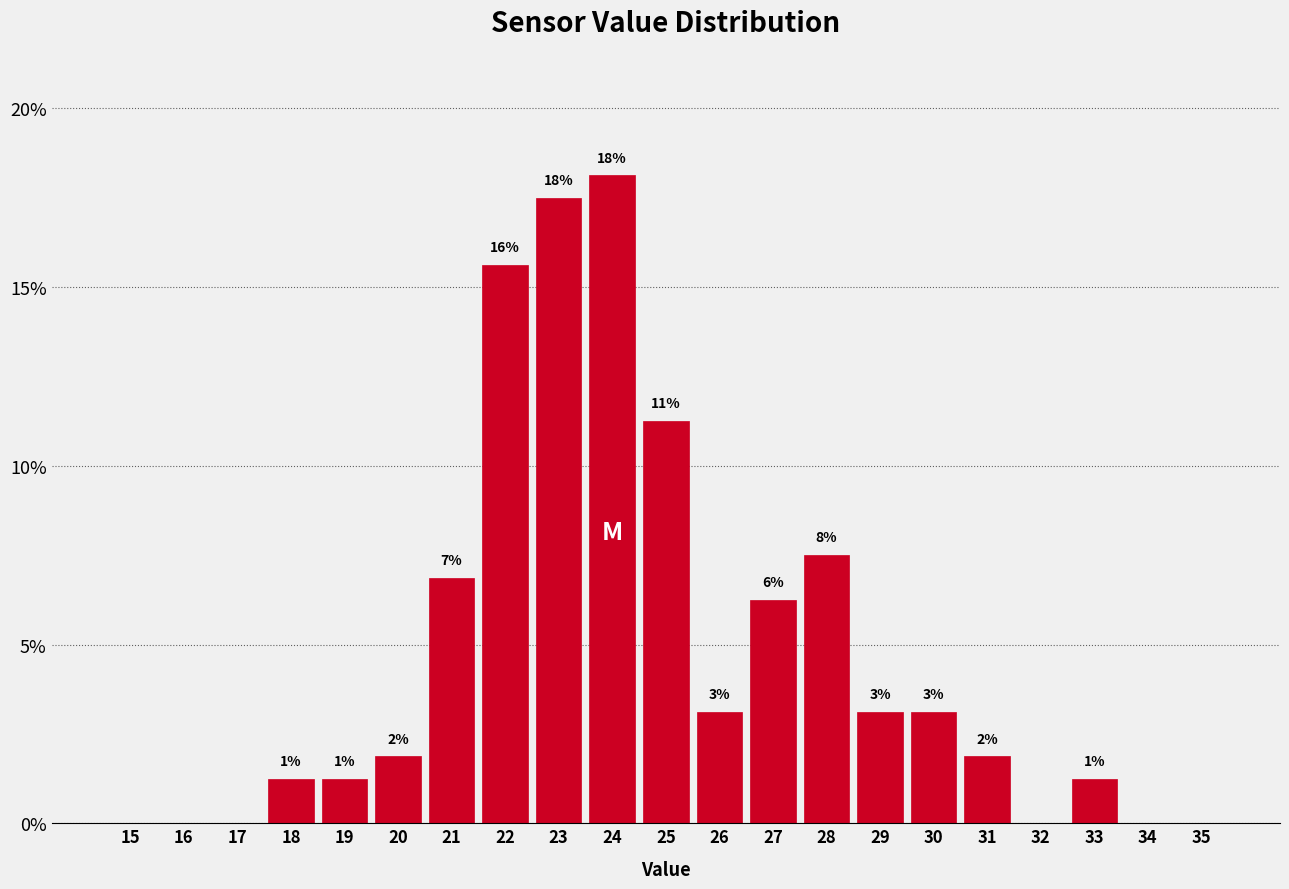

Are the bars horizontal?

No